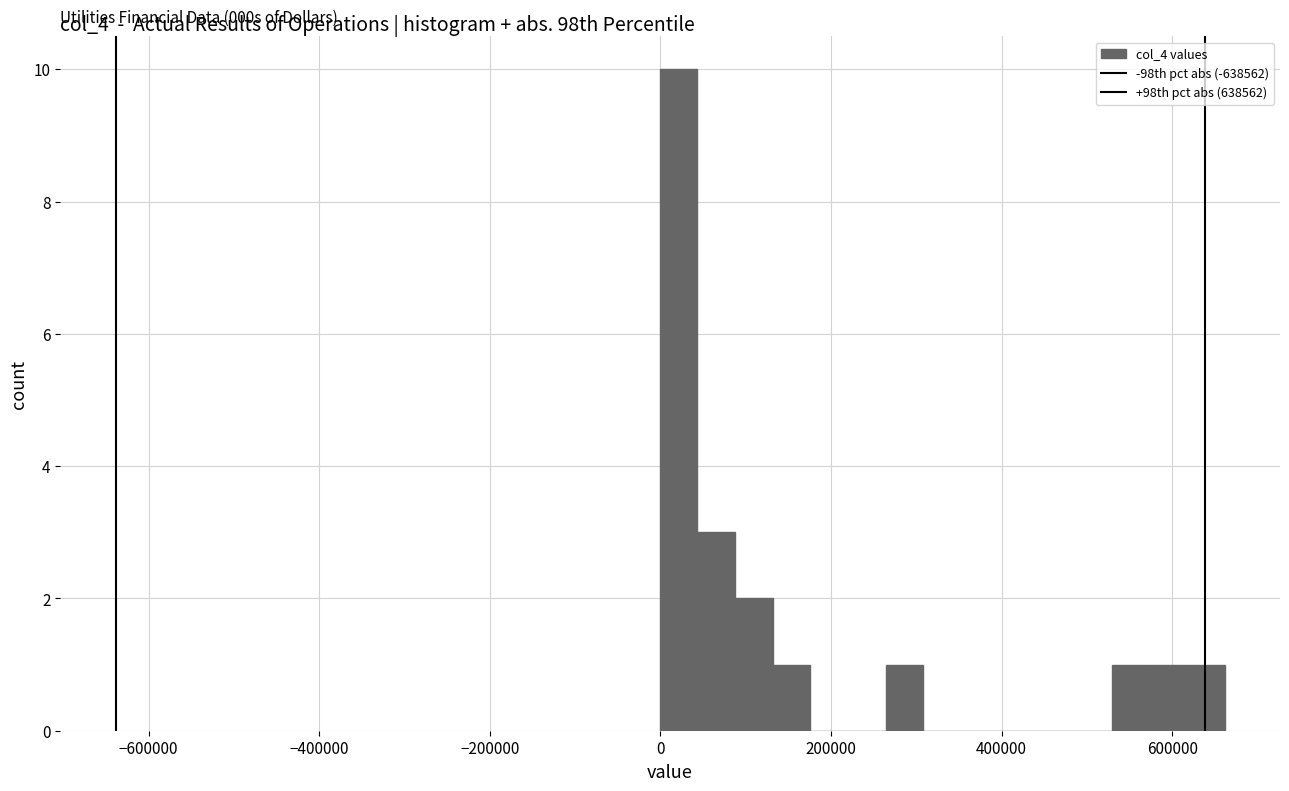

Read against the x-axis, roughly where is the centre of the tallest bar?

20000